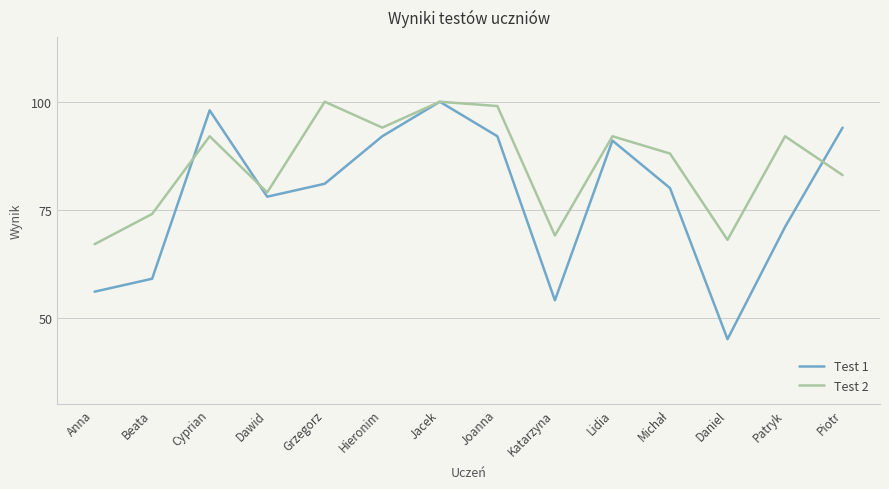

What is the minimum value for Test 1?

45